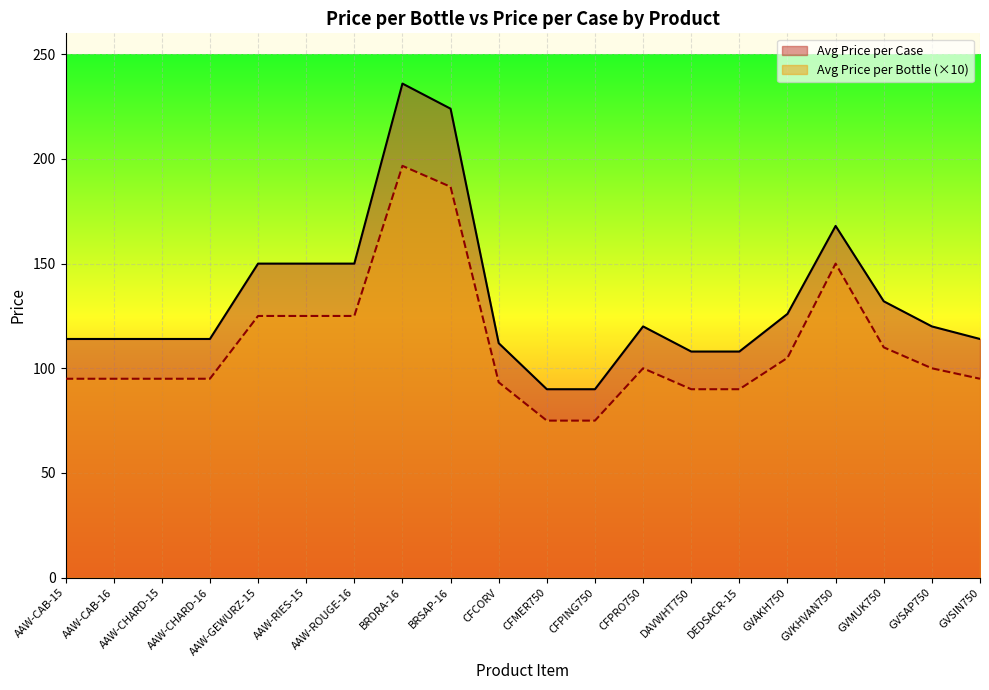

Which series has the largest total across all categories?

Avg Price per Case